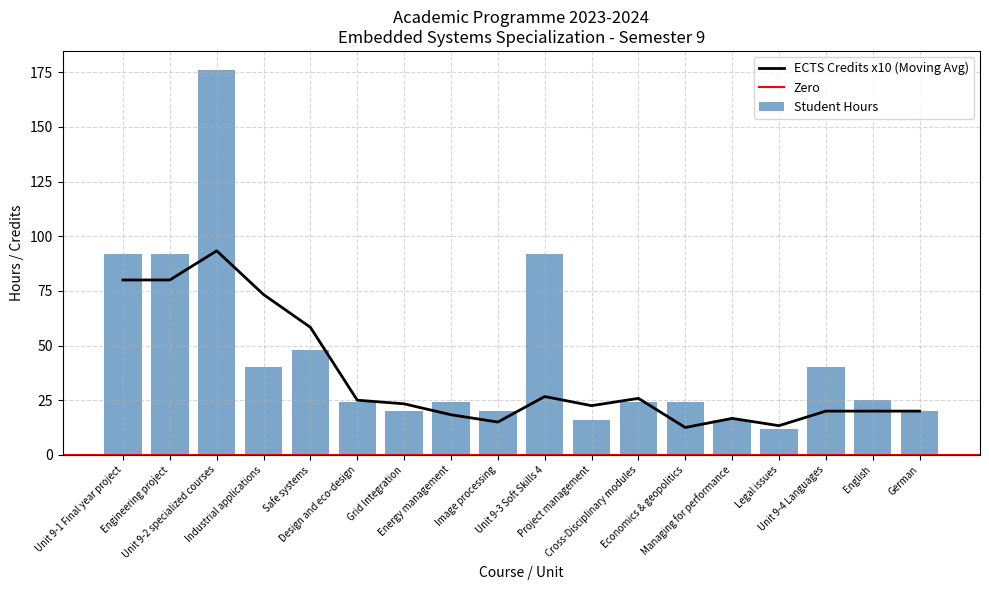

Which label corresponds to the largest value in the chart?

Unit 9-2 specialized courses